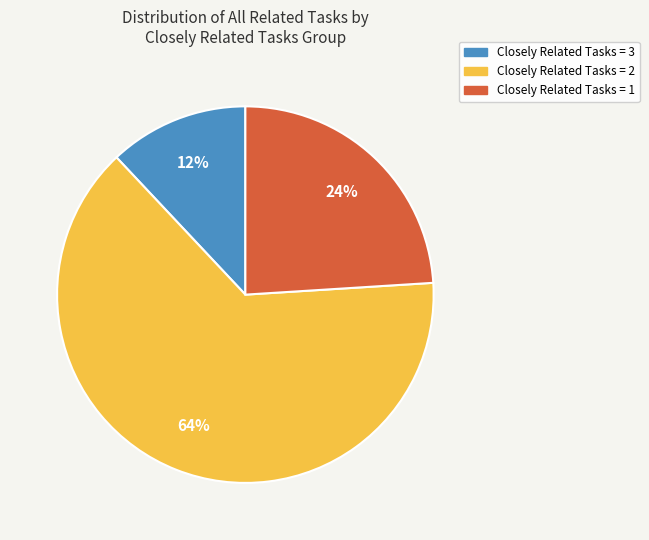

Which category has the biggest portion of the pie?

Closely Related Tasks = 2